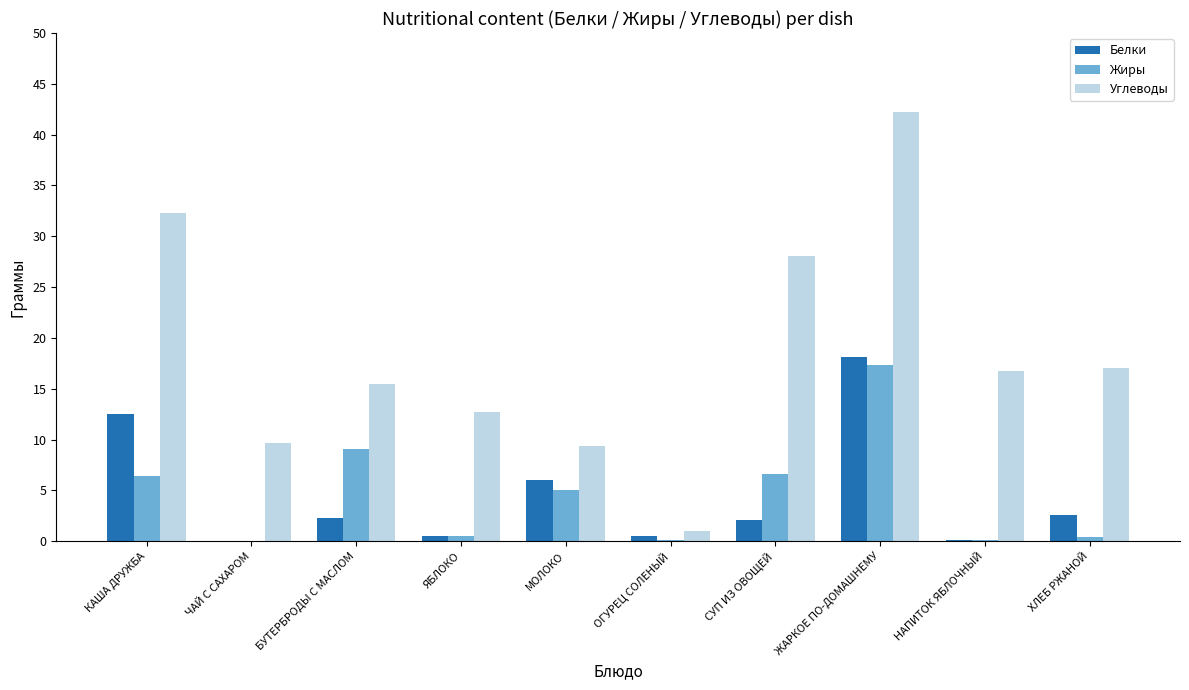

Are the bars grouped side by side (vs. stacked)?

Yes